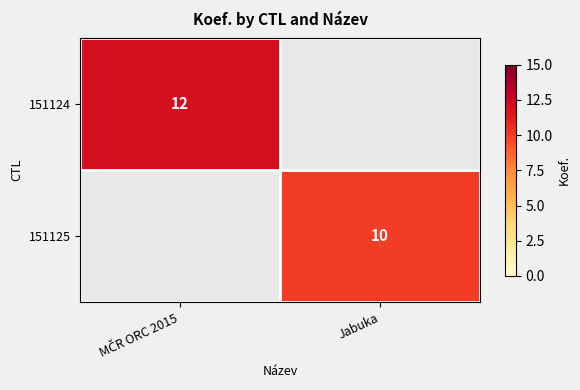

How many distinct data groups are displayed?

2